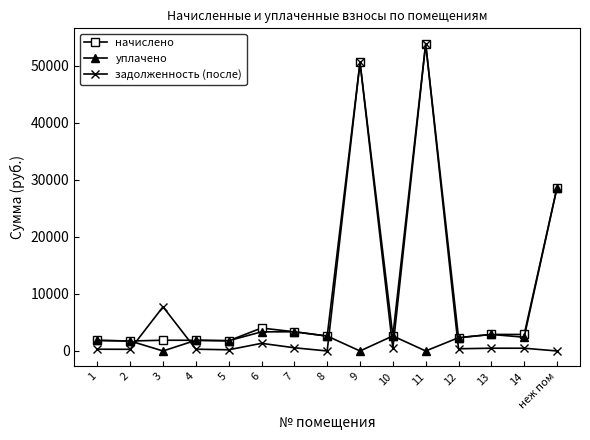

What is the label of the 11th point from the left?

11